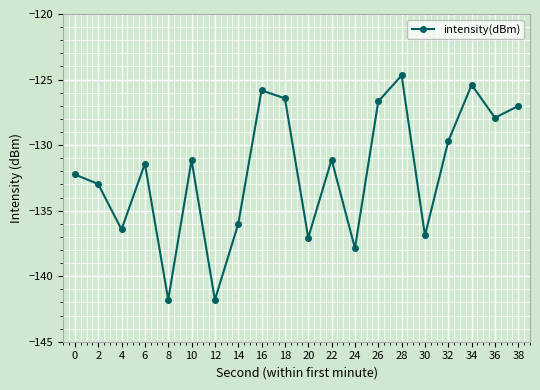

What is the sum of all values?

-2640.4